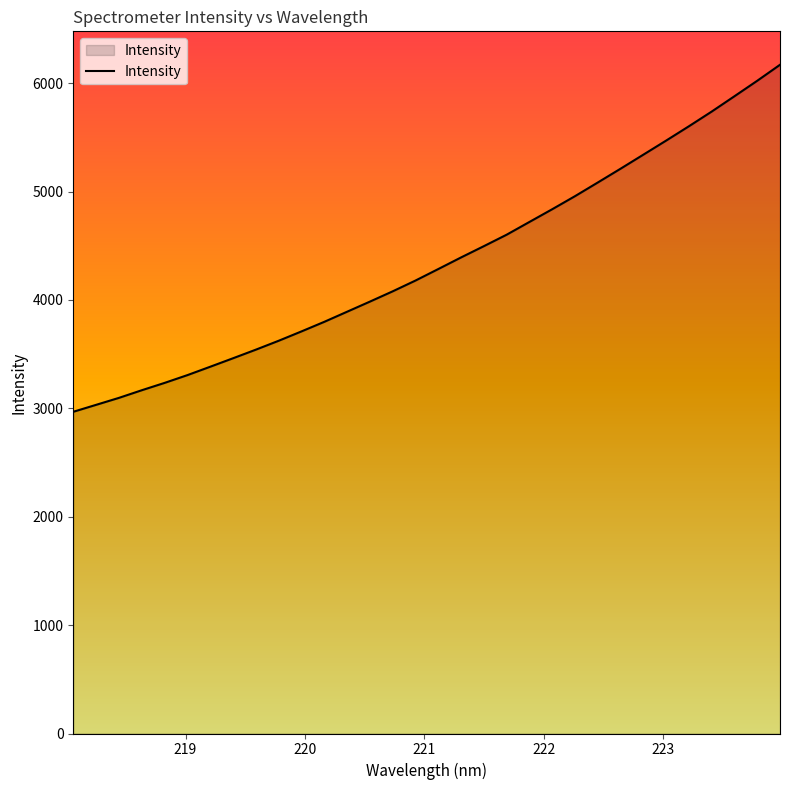

How many values are below 4285?

16